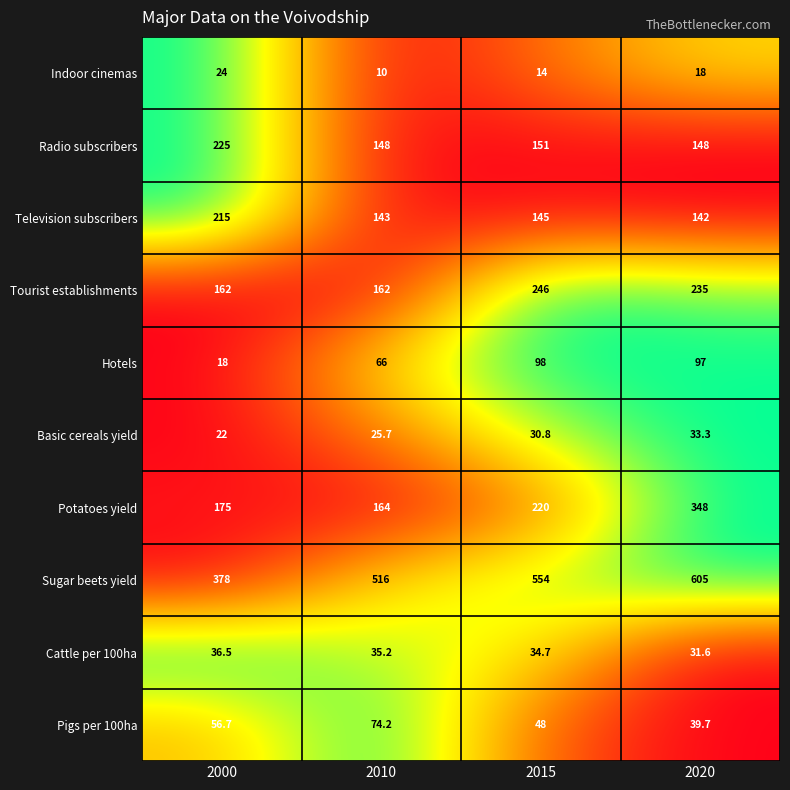

True or false: Sugar beets yield has a value of 554.0 at 2015.

True